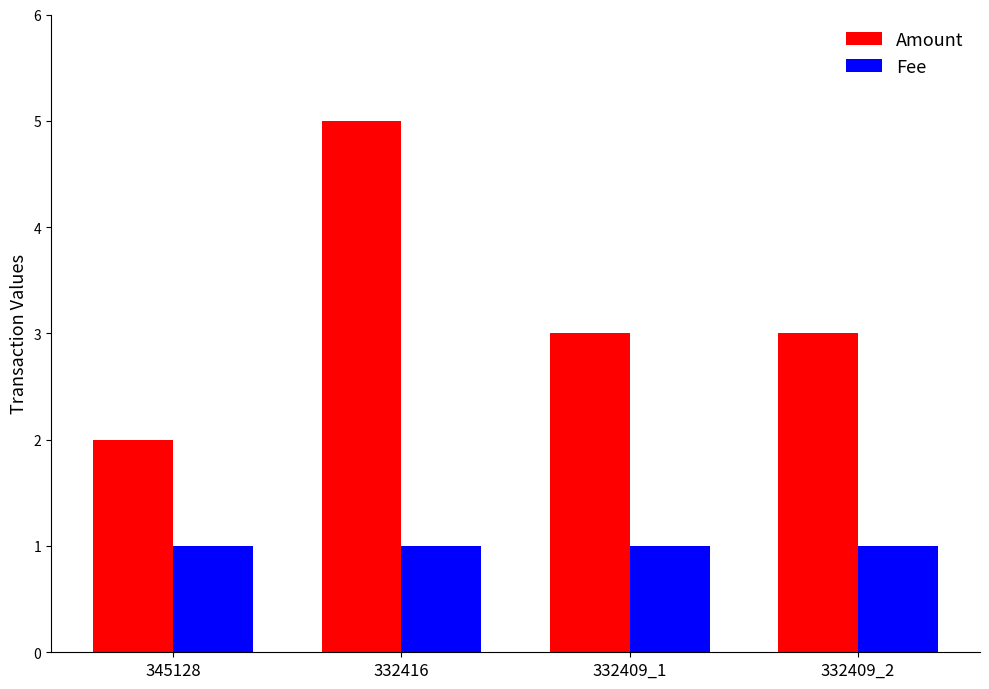

At 332409_1, list the series in order from smallest to largest.

Fee, Amount